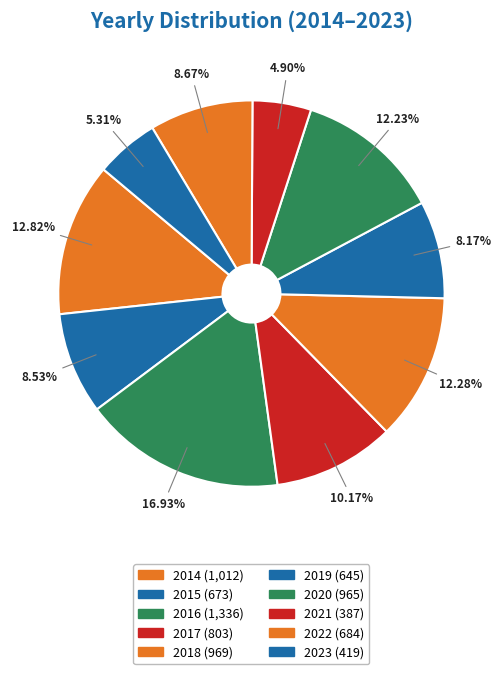

To the nearest percent, what is the difference between the largest and smallest slice percentages?

12%